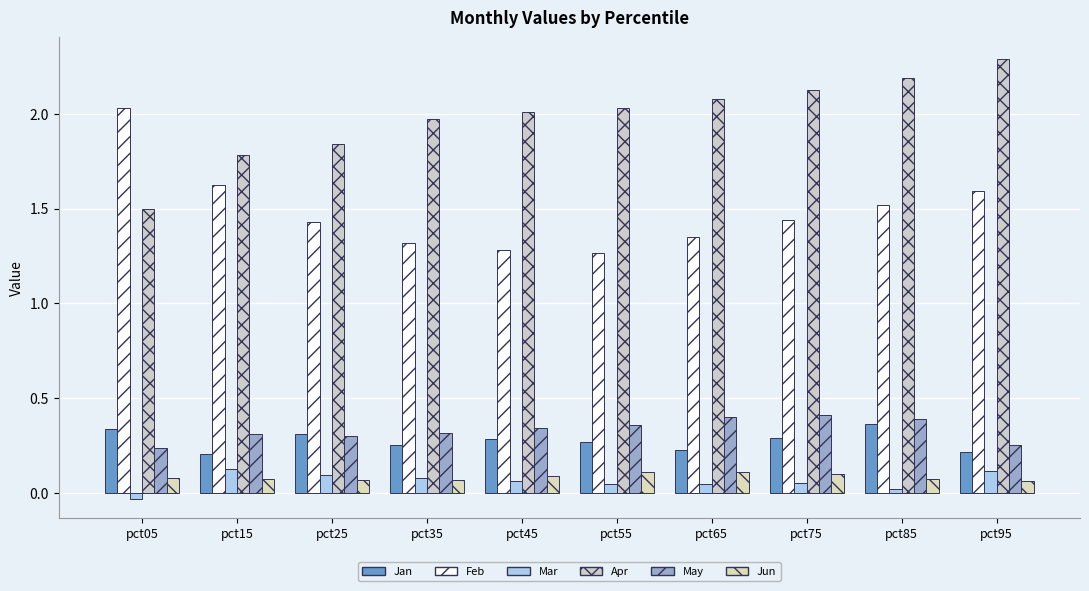

Does the chart contain stacked bars?

No